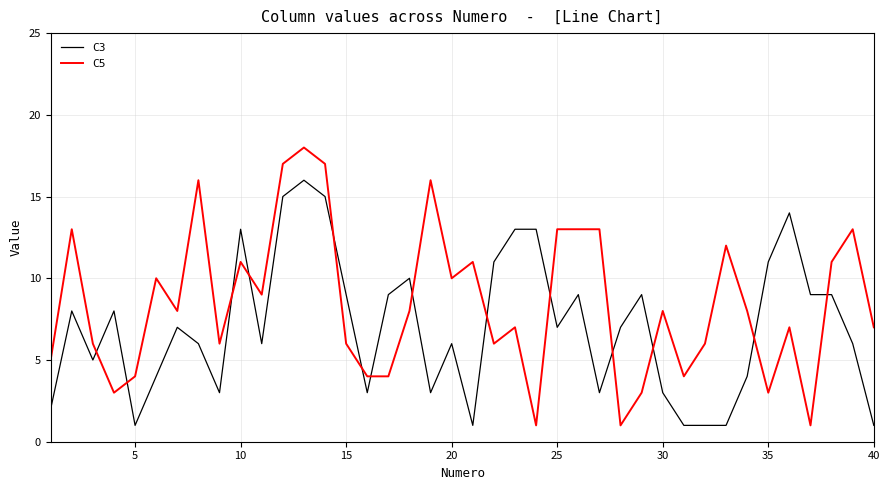

Which series has the largest range (max minus min)?

C5